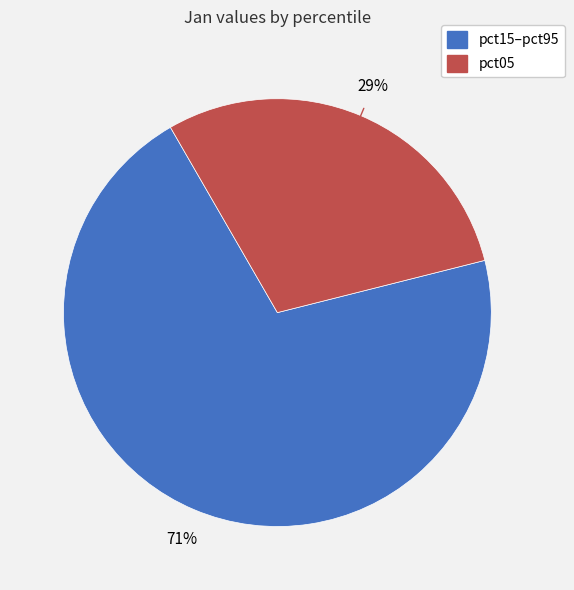

Does any single category account for the majority?

Yes